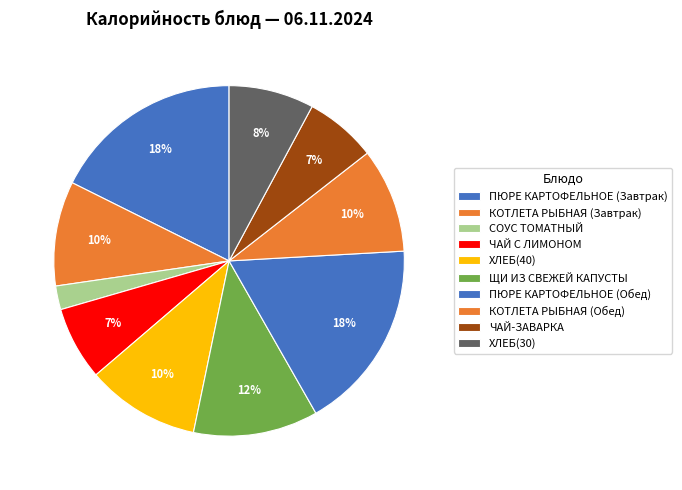

Count the number of slices in the pie.

10